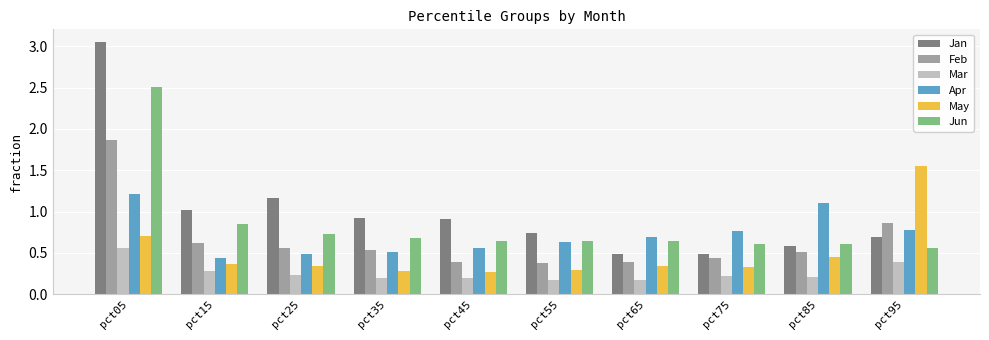

Which category has the highest value in the Feb series?

pct05